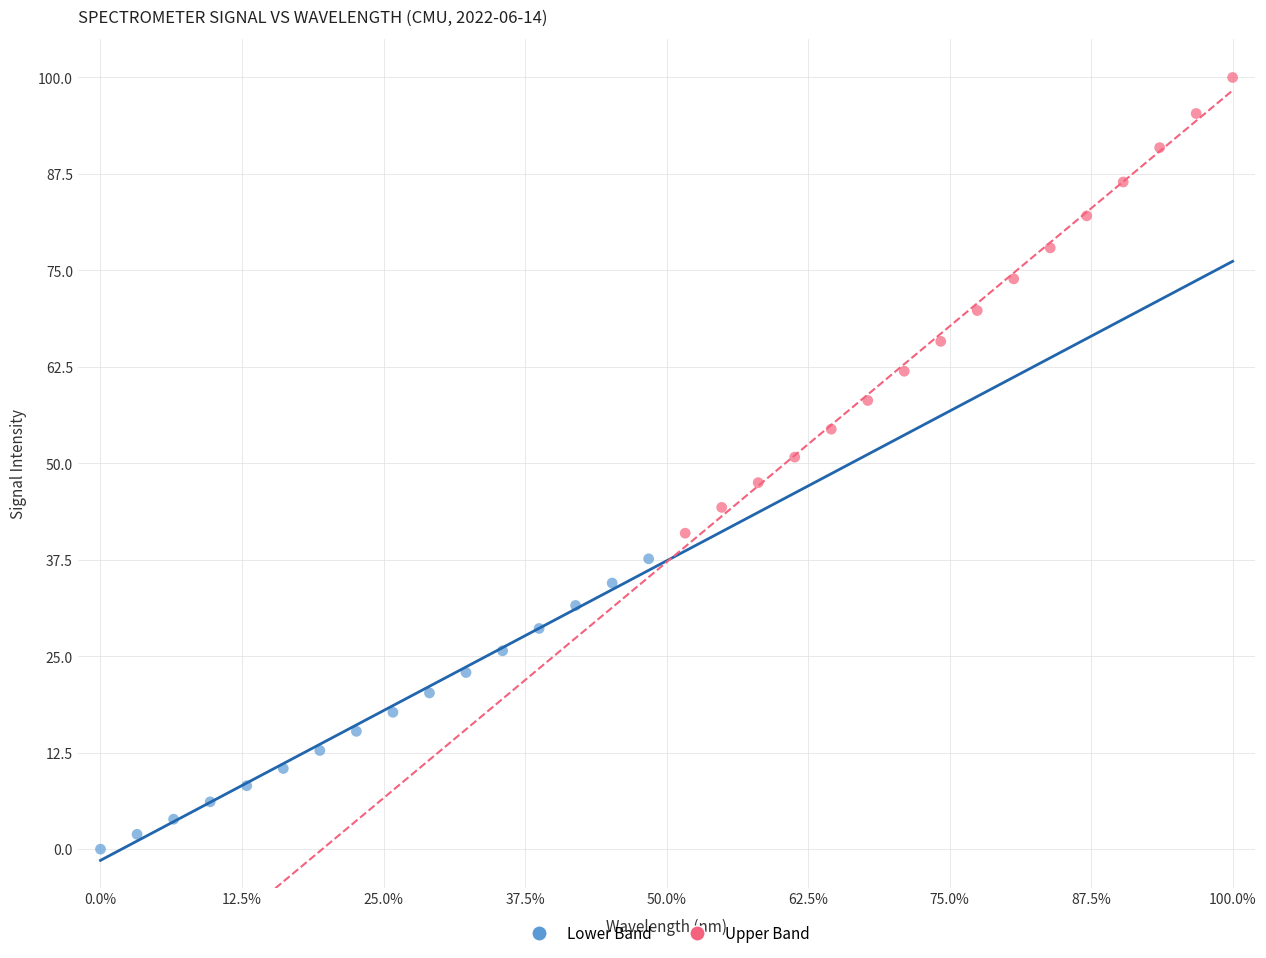

Which series has the widest spread of Y values?

Upper Band